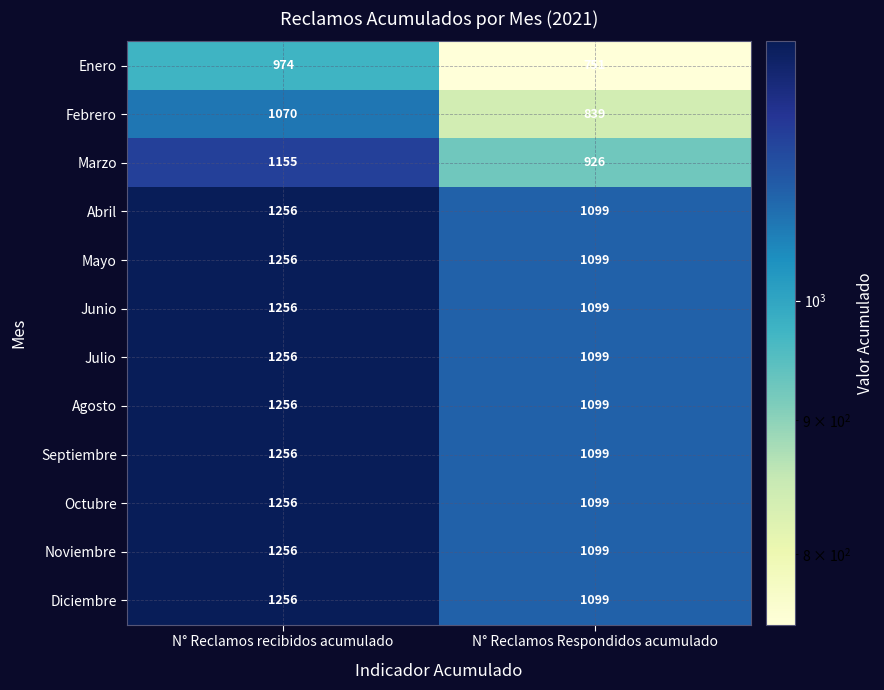

At which label is Agosto closest to 1177?

N° Reclamos Respondidos acumulado